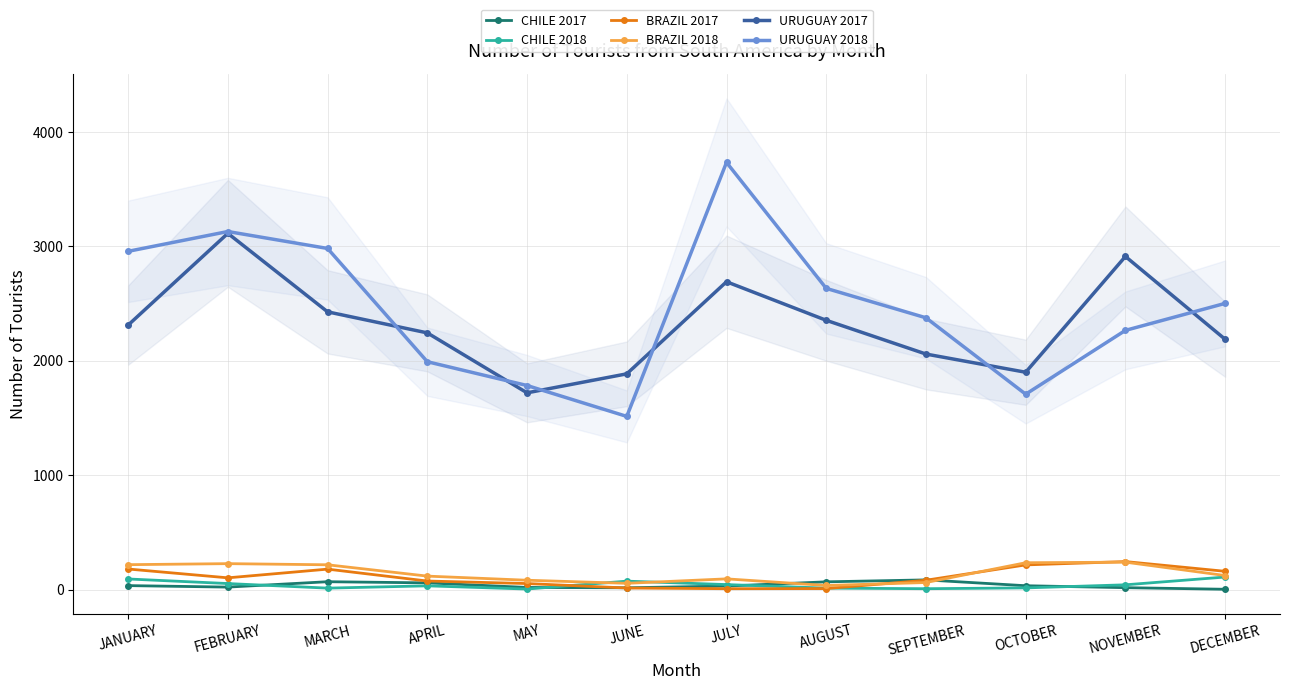

How many distinct data groups are displayed?

6